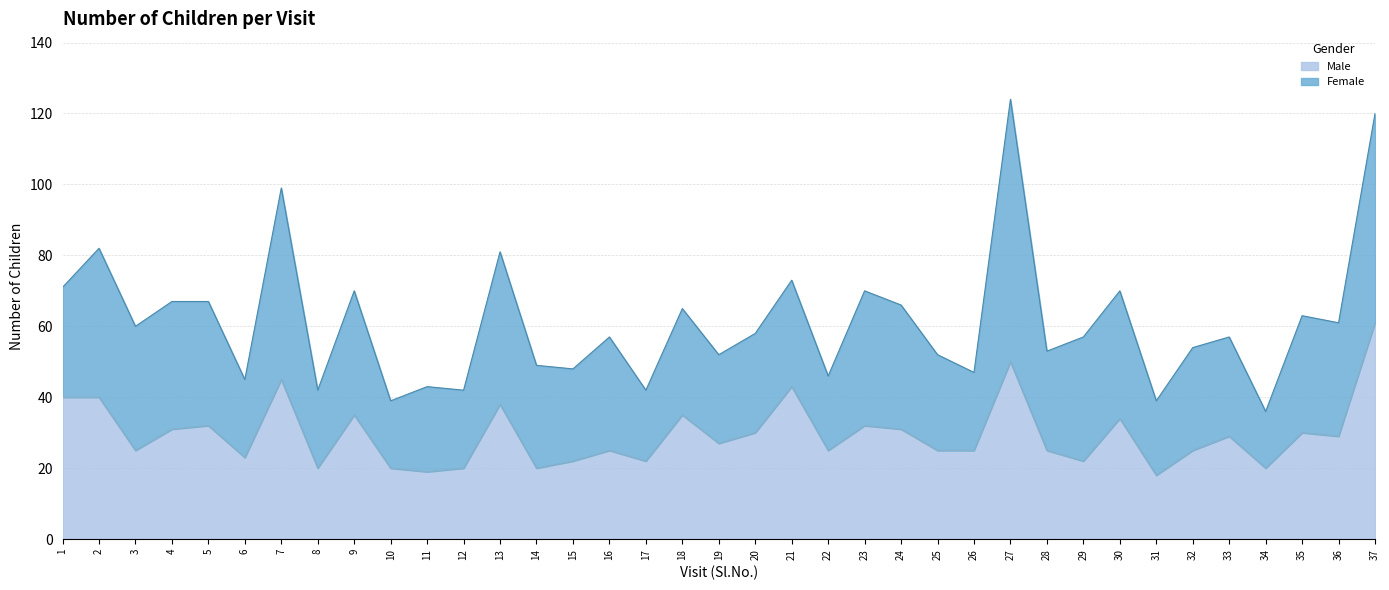

List the labels in order of value, largest first.

37, 27, 7, 21, 1, 2, 13, 9, 18, 30, 5, 23, 4, 24, 20, 35, 33, 36, 19, 3, 16, 22, 25, 26, 28, 32, 6, 15, 17, 29, 8, 10, 12, 14, 34, 11, 31